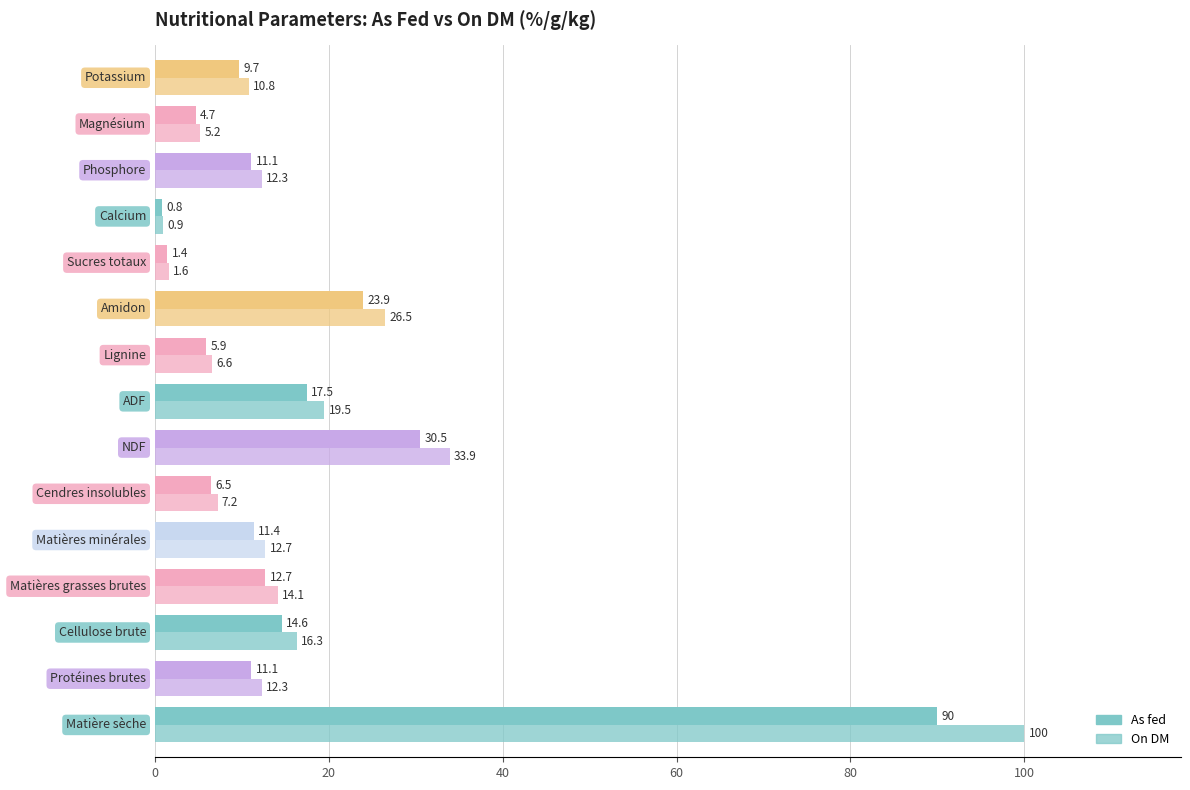

What is the value of the As fed bar at the 10th from the left?

23.9